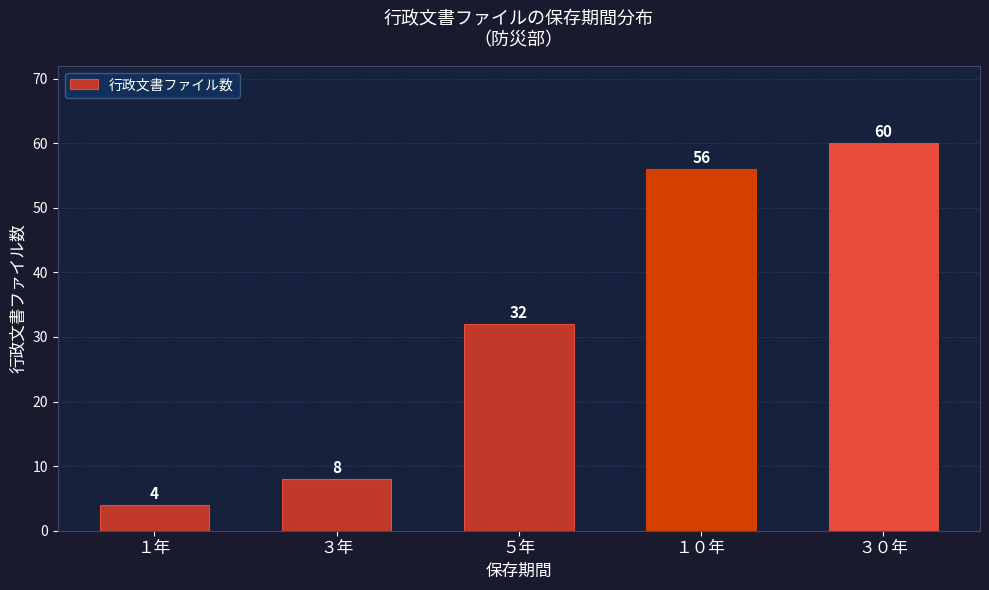

Reading left to right, extract all data points from this chart.

１年=4	３年=8	５年=32	１０年=56	３０年=60